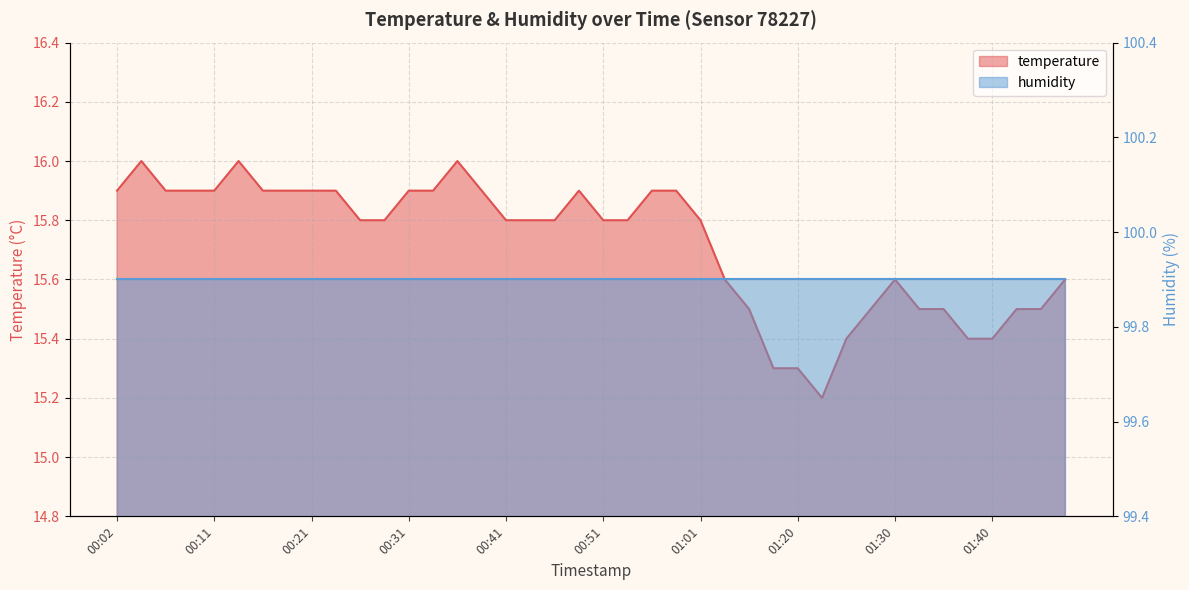

Which category has the highest value across all series?

00:04